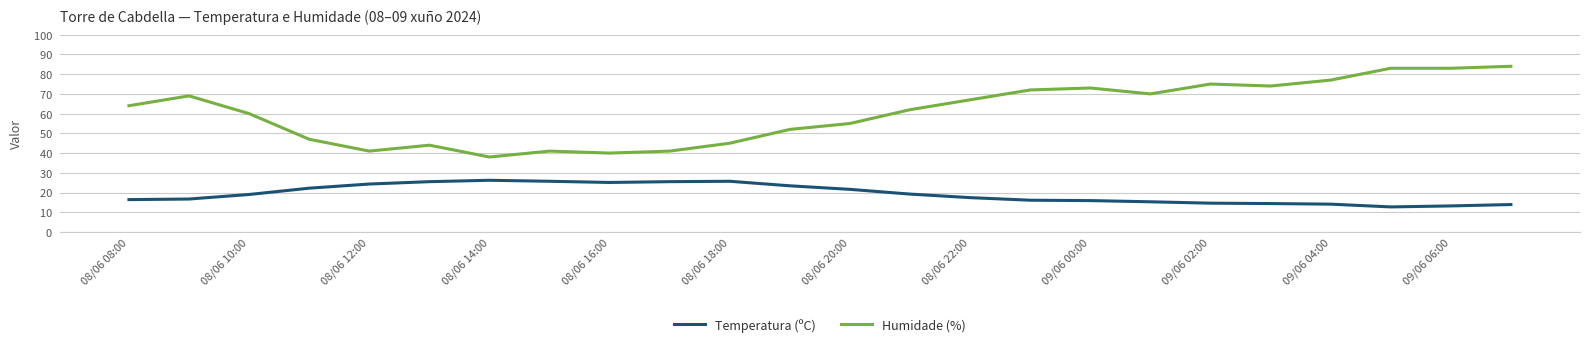

What is the difference between the maximum and minimum values in the Temperatura (ºC) series?

13.5